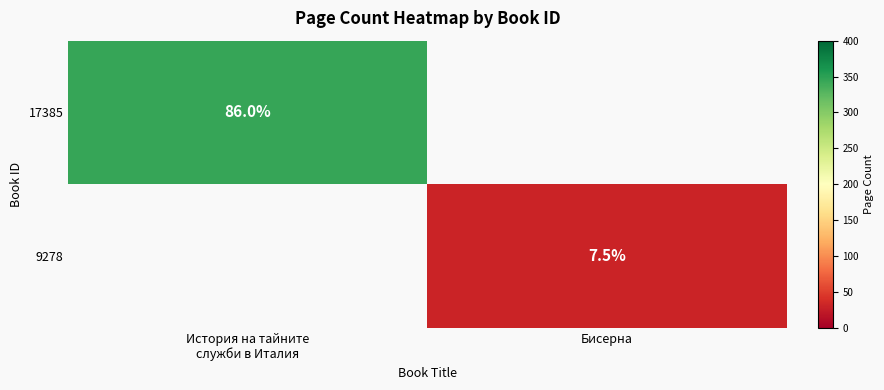

The value of 17385 at История на тайните служби в Италия is 558. True or false?

False